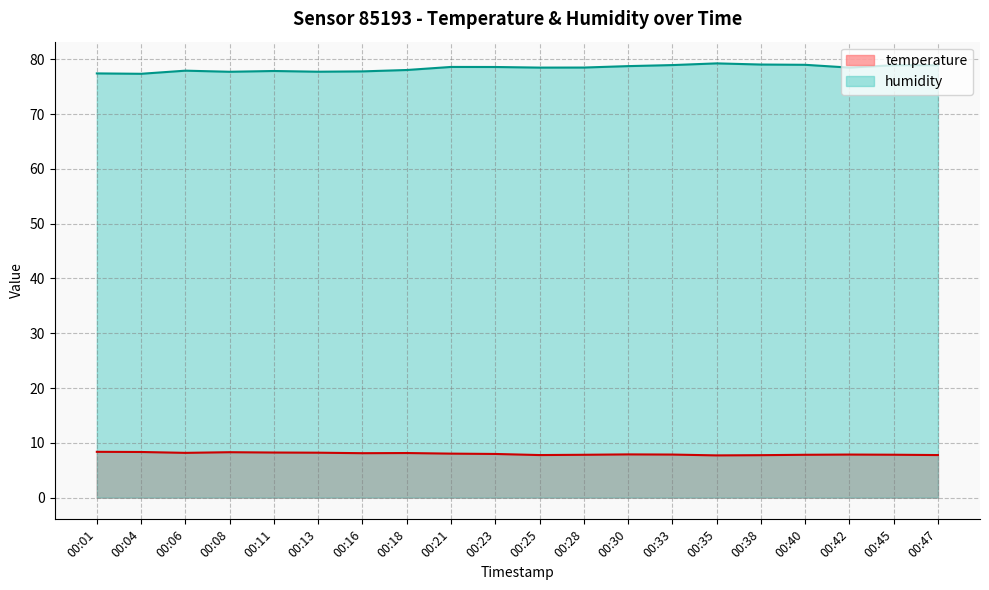

What is the average value of the humidity series?

78.4